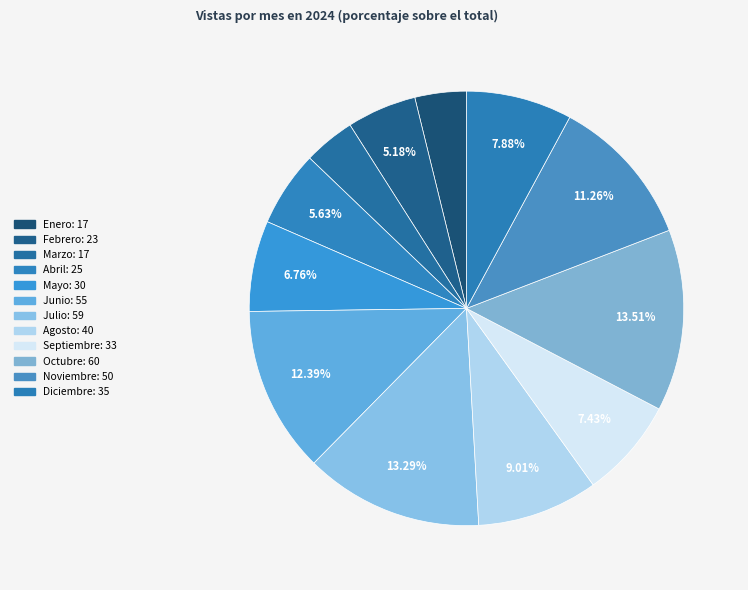

What is the largest slice in the pie chart?

Octubre